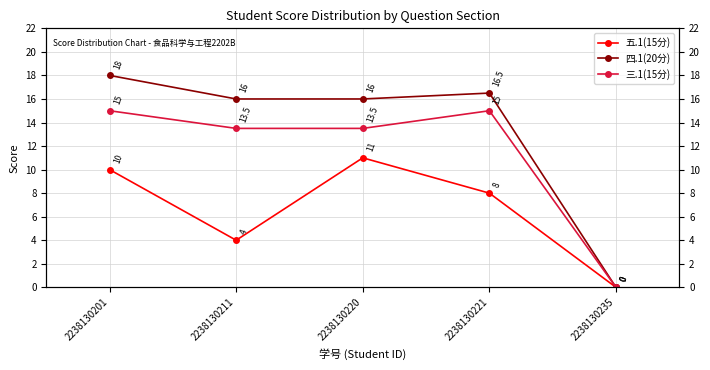

At how many categories does at least one series exceed 6?

4